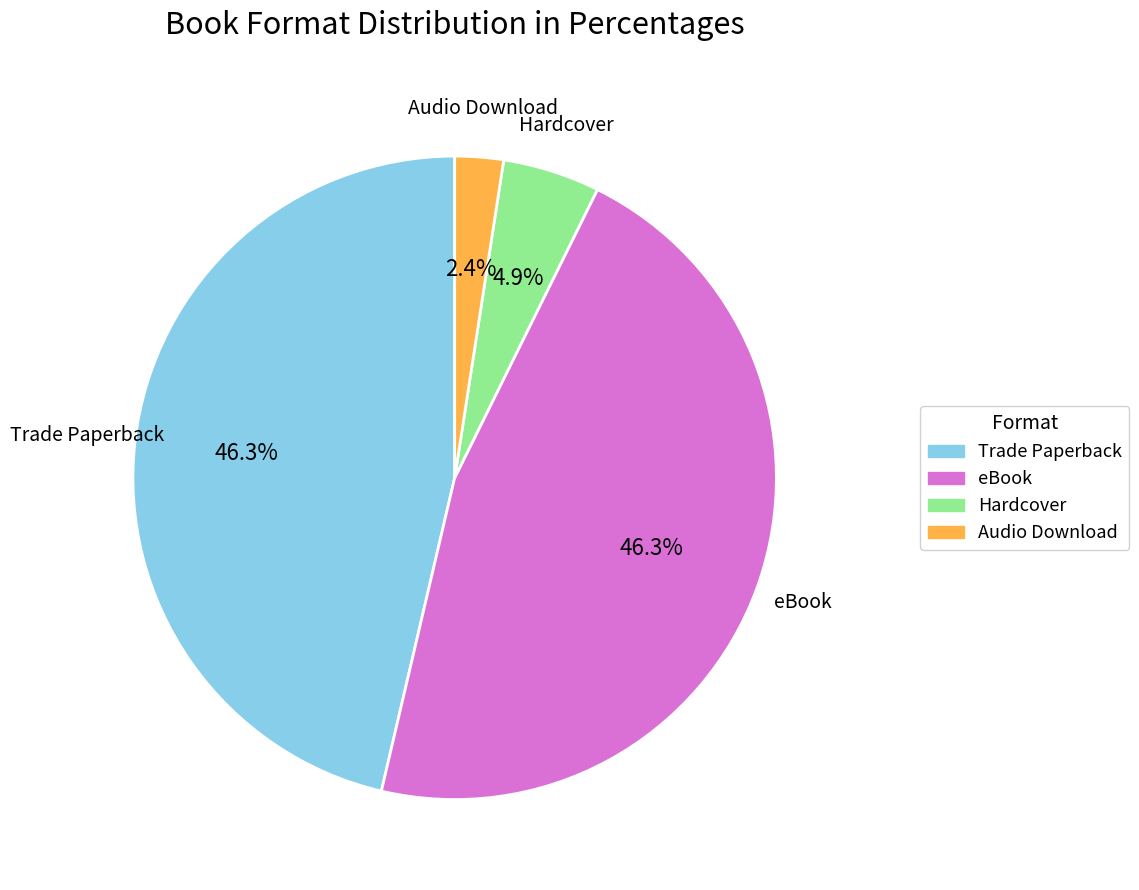

How many slices are in this pie chart?

4